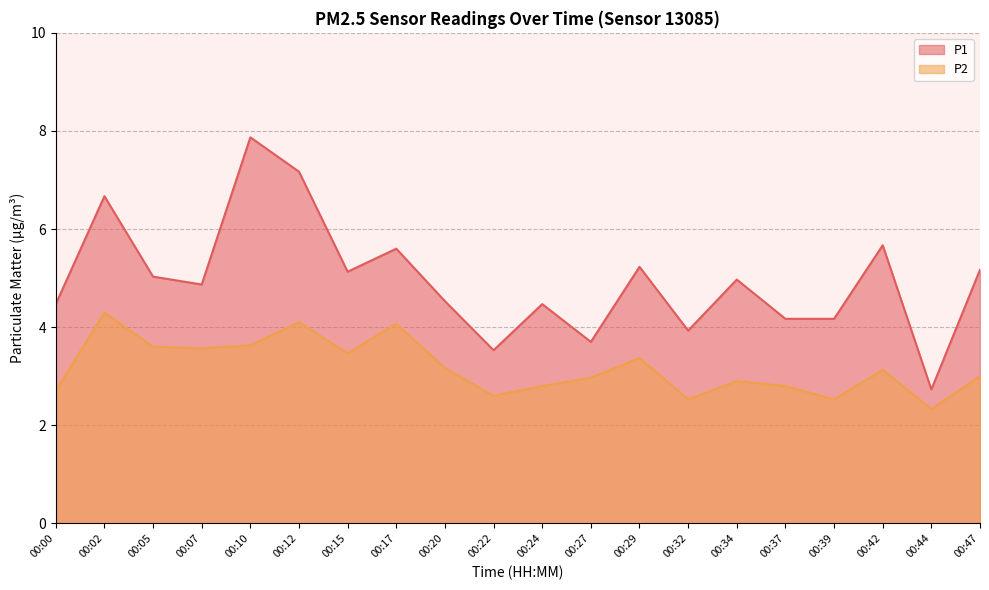

Reading left to right, extract all data points from this chart.

P1: 4.5	6.7	5.0	4.9	7.9	7.2	5.1	5.6	4.5	3.5	4.5	3.7	5.2	3.9	5.0	4.2	4.2	5.7	2.7	5.2
P2: 2.7	4.3	3.6	3.6	3.6	4.1	3.5	4.1	3.2	2.6	2.8	3.0	3.4	2.5	2.9	2.8	2.5	3.1	2.3	3.0